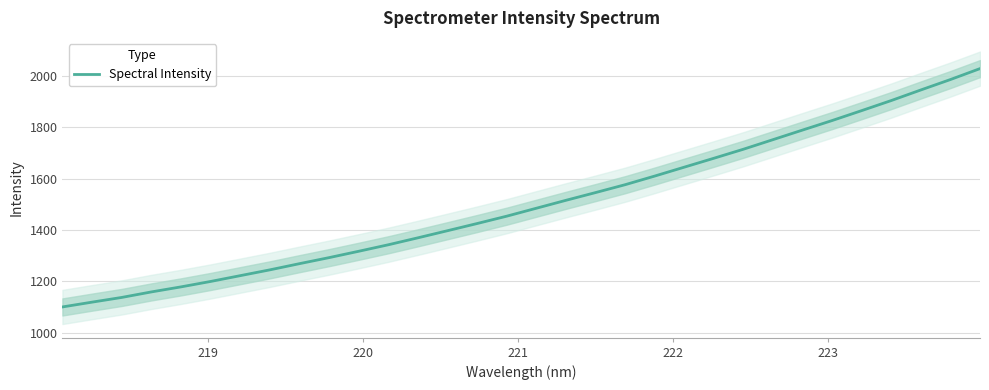

What is the maximum value for Spectral Intensity?

2027.1